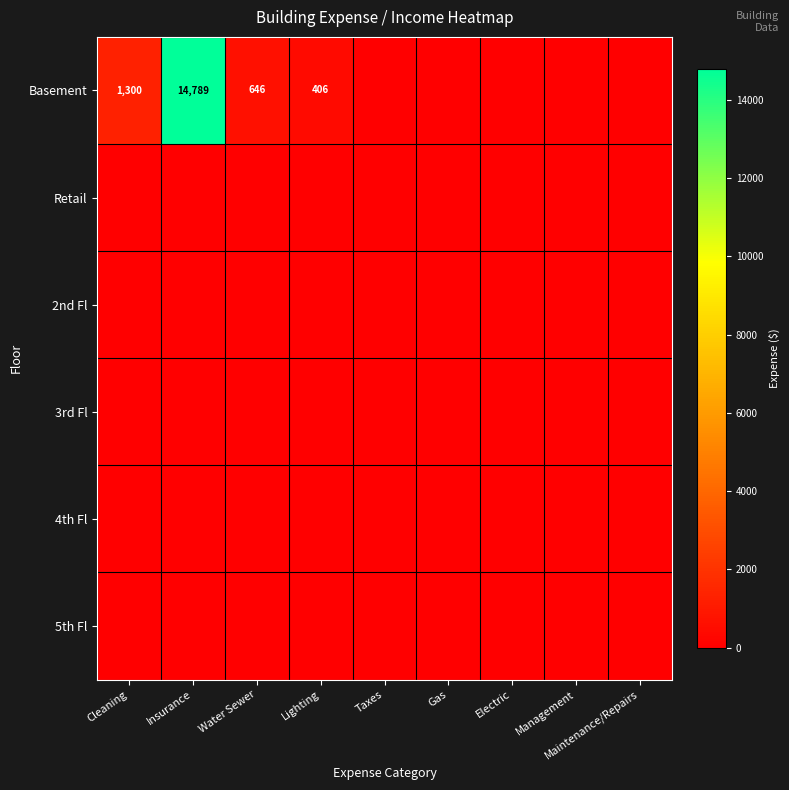

Which category has the highest value across all series?

Insurance